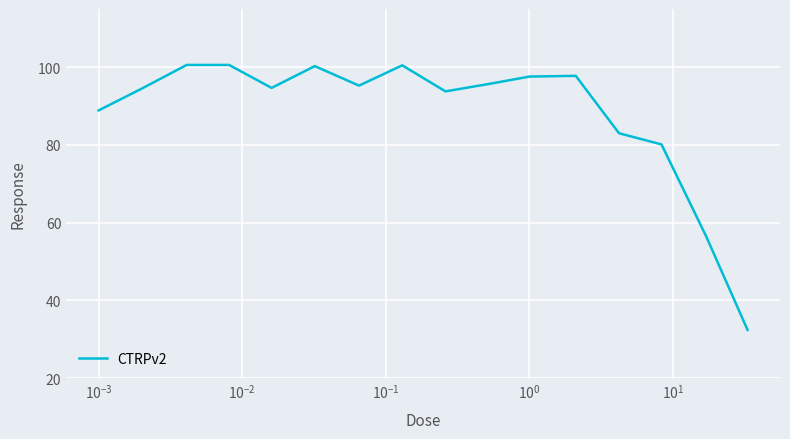

True or false: the data has more than 1 interior local peaks.

True